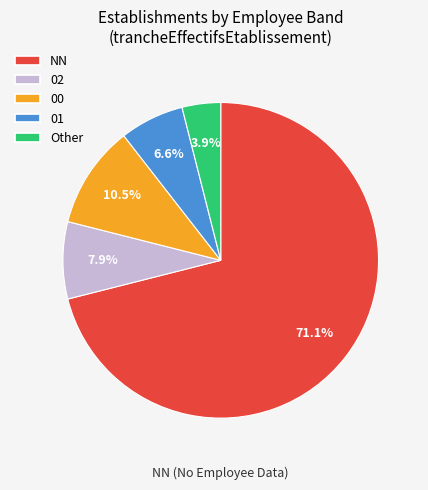

To the nearest percent, what is the difference between the 01 and NN slice percentages?

64%